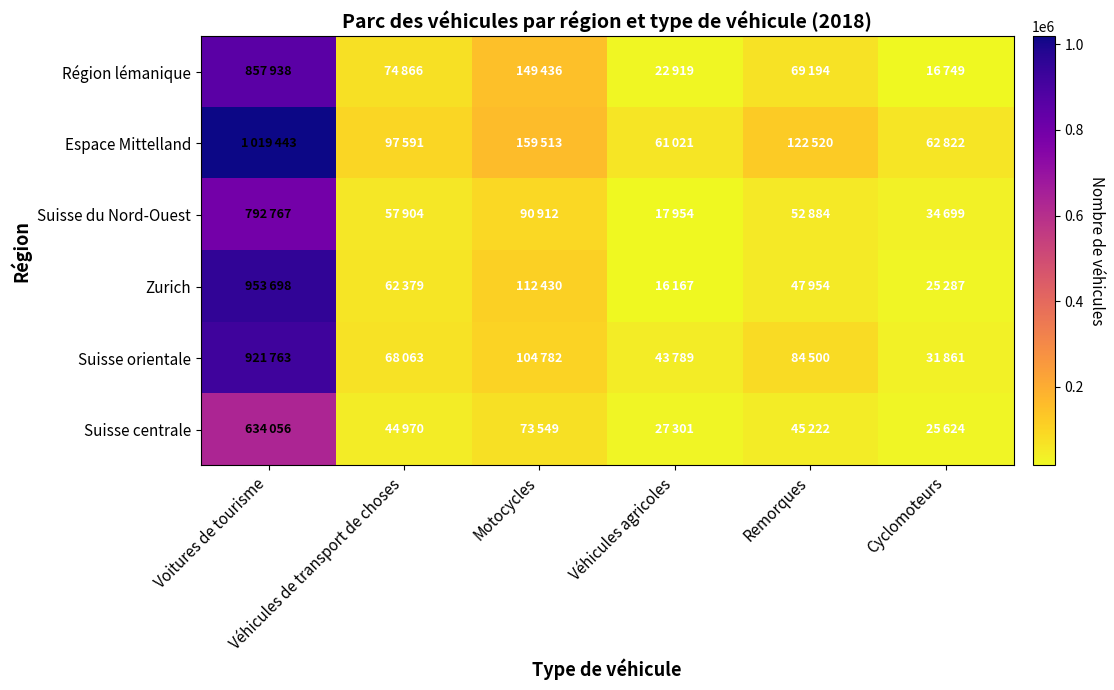

Reading left to right, transcribe all the data shown in this chart.

Région lémanique: Voitures de tourisme=857938	Véhicules de transport de choses=74866	Motocycles=149436	Véhicules agricoles=22919	Remorques=69194	Cyclomoteurs=16749
Espace Mittelland: Voitures de tourisme=1019443	Véhicules de transport de choses=97591	Motocycles=159513	Véhicules agricoles=61021	Remorques=122520	Cyclomoteurs=62822
Suisse du Nord-Ouest: Voitures de tourisme=792767	Véhicules de transport de choses=57904	Motocycles=90912	Véhicules agricoles=17954	Remorques=52884	Cyclomoteurs=34699
Zurich: Voitures de tourisme=953698	Véhicules de transport de choses=62379	Motocycles=112430	Véhicules agricoles=16167	Remorques=47954	Cyclomoteurs=25287
Suisse orientale: Voitures de tourisme=921763	Véhicules de transport de choses=68063	Motocycles=104782	Véhicules agricoles=43789	Remorques=84500	Cyclomoteurs=31861
Suisse centrale: Voitures de tourisme=634056	Véhicules de transport de choses=44970	Motocycles=73549	Véhicules agricoles=27301	Remorques=45222	Cyclomoteurs=25624